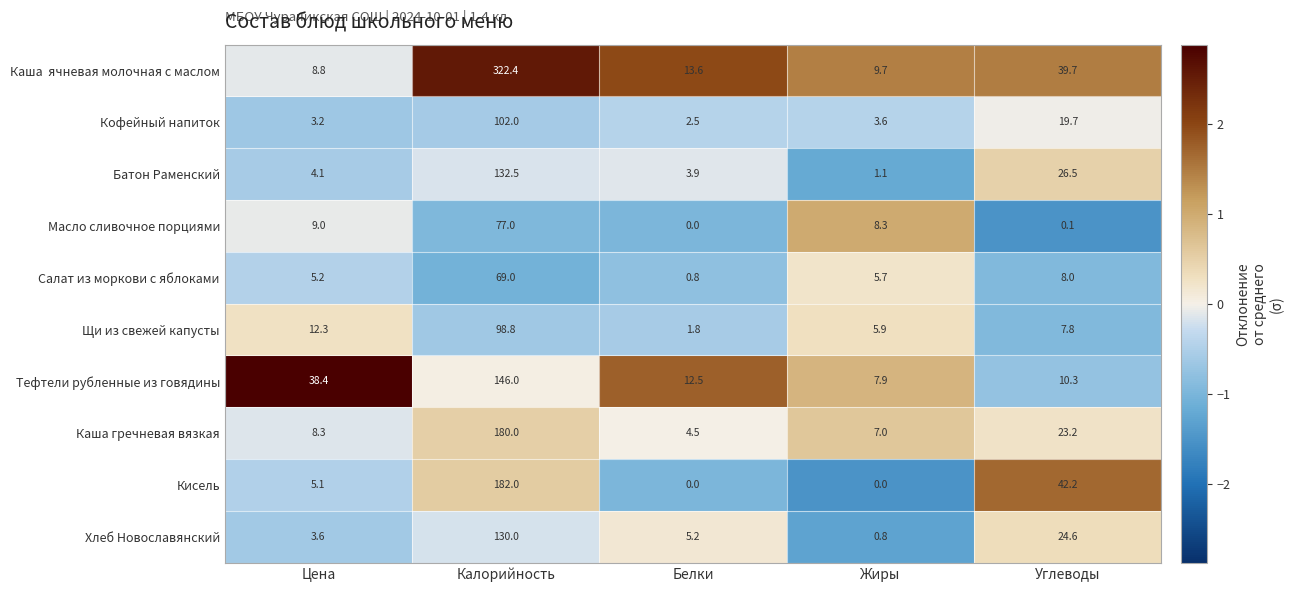

What is the difference between the highest and lowest values at Жиры?

9.7